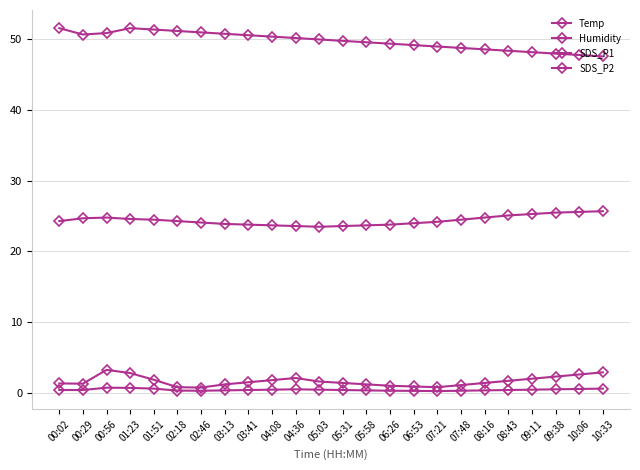

How many lines are shown in the chart?

4